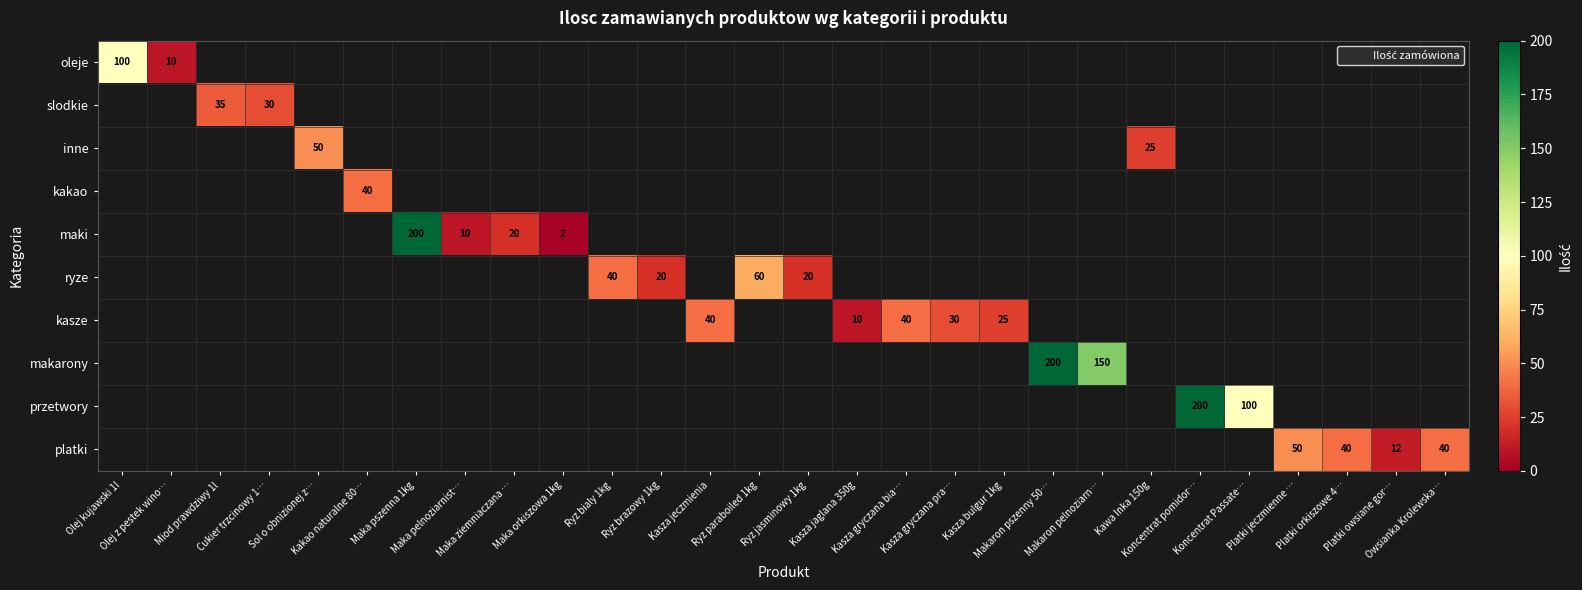

At which category does the chart reach its peak across all series?

Maka pszenna 1kg